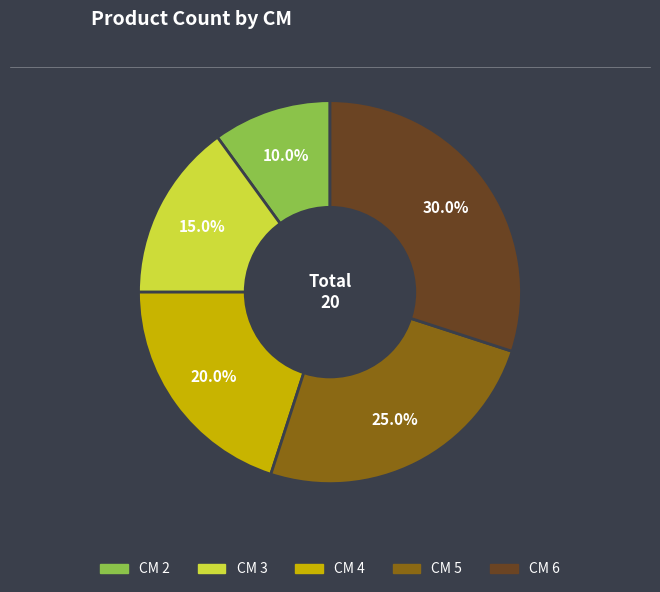

Is there any slice that represents more than half of the pie?

No